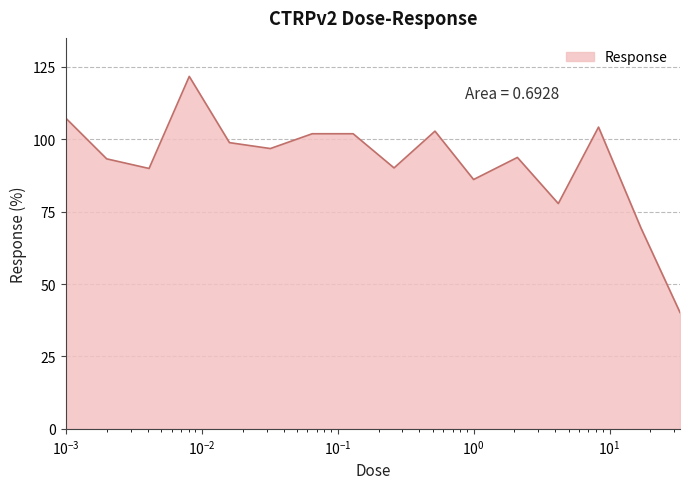

How many interior local valleys (lower than both neighbors) does the data have?

5